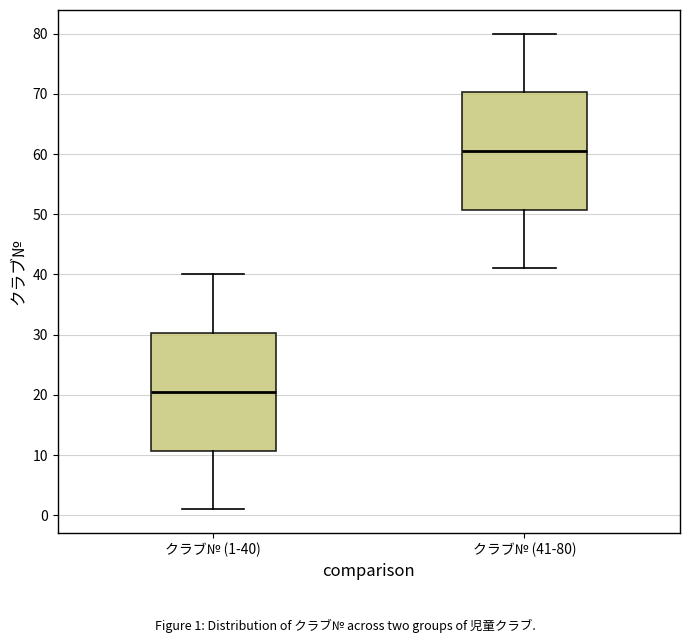

Reading left to right, read every box against the y-axis: the position of its median line, the range the box covers, and the ends of its whiskers. The values are not printed on the chart, so give them approximately, as read against the axis.

クラブ№ (1-40): median 21, box 11 to 30, whiskers 1 to 40
クラブ№ (41-80): median 61, box 51 to 70, whiskers 41 to 80